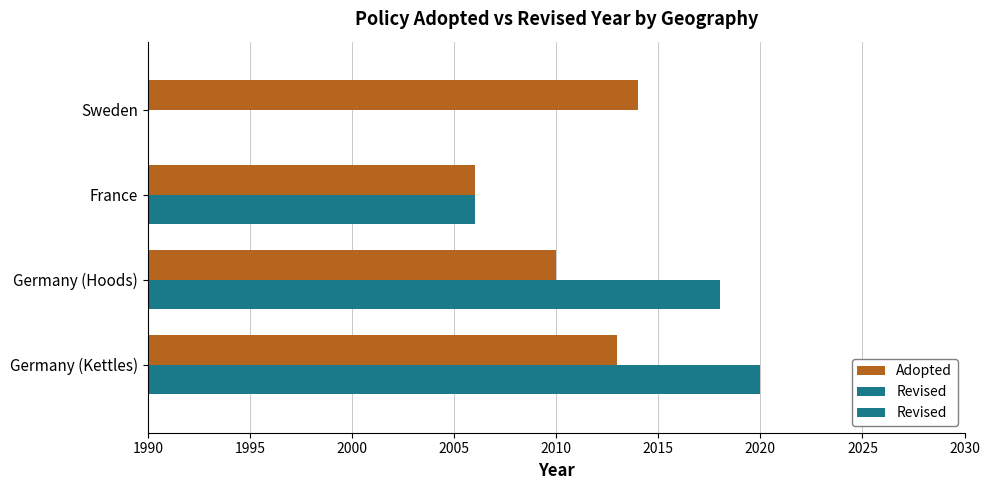

Is it true that Adopted equals 2006 at France?

True